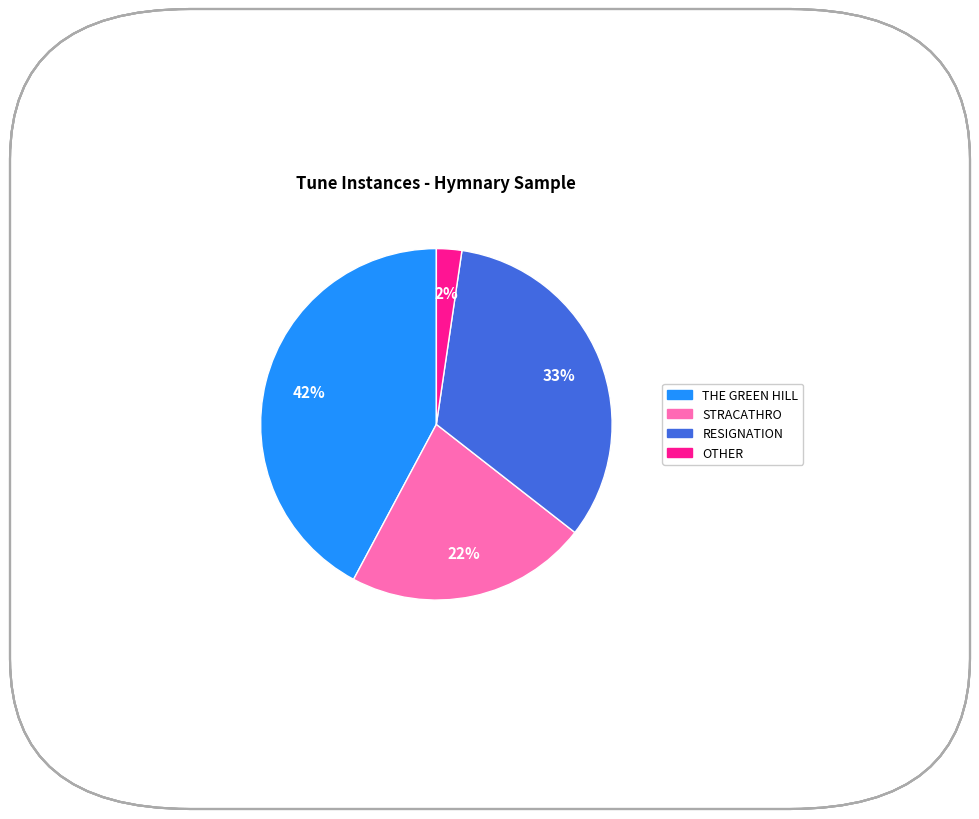

Which category has the biggest portion of the pie?

THE GREEN HILL